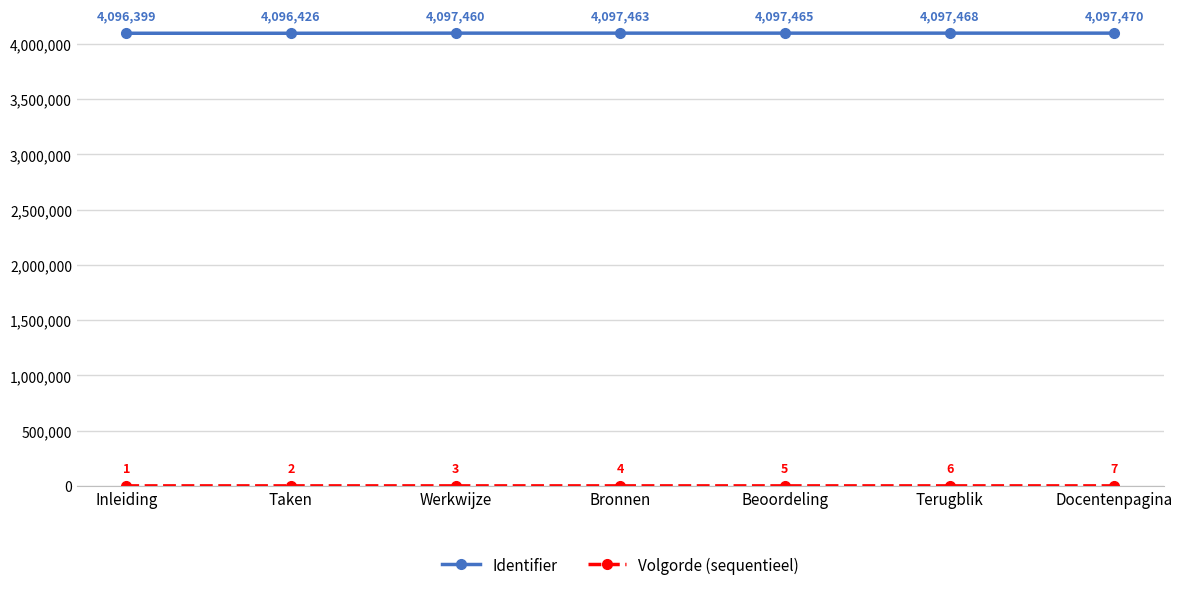

What is the difference between the Identifier values at Terugblik and Taken?

1042